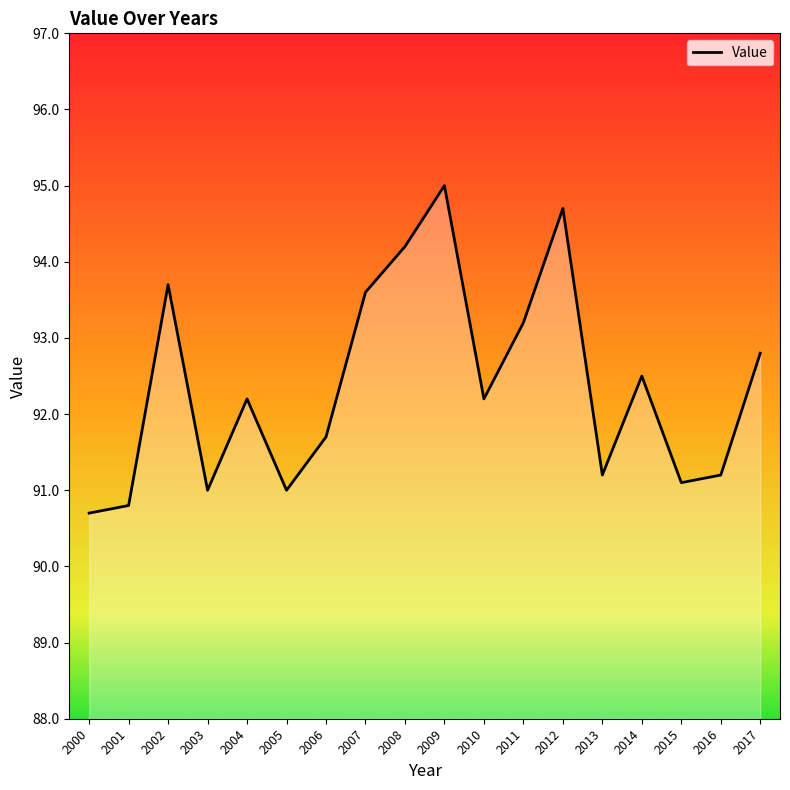

How many categories are shown in the chart?

18